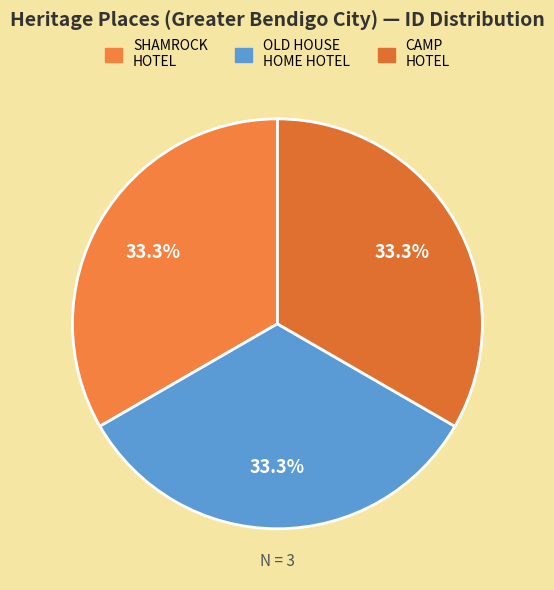

How many segments does this pie chart have?

3